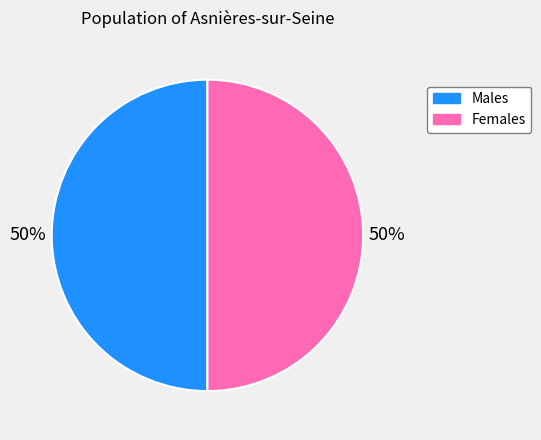

Is it true that Males is 50% of the pie?

True